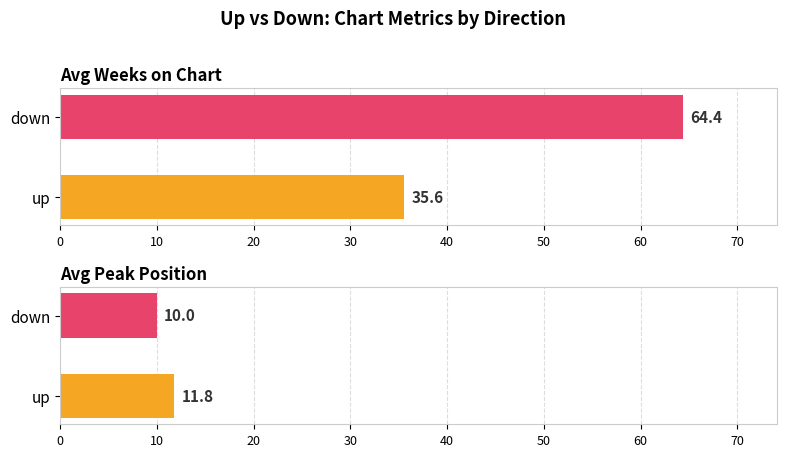

How many categories are shown in the chart?

2